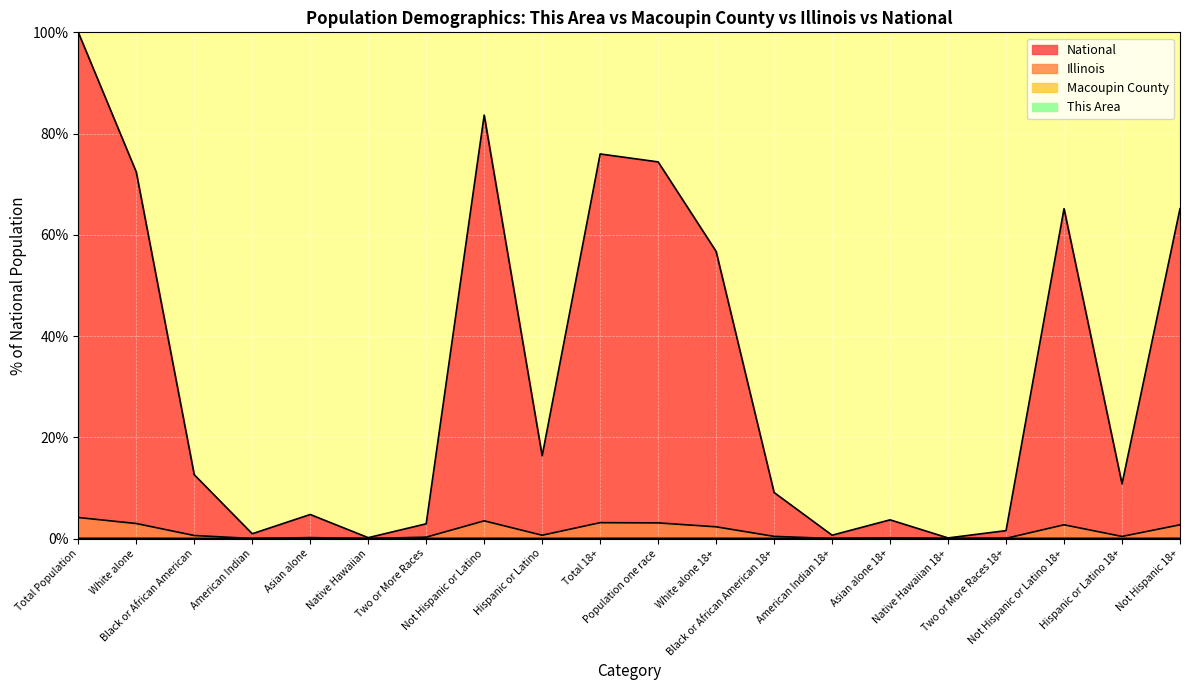

At which category is the sum across all series the highest?

Total Population